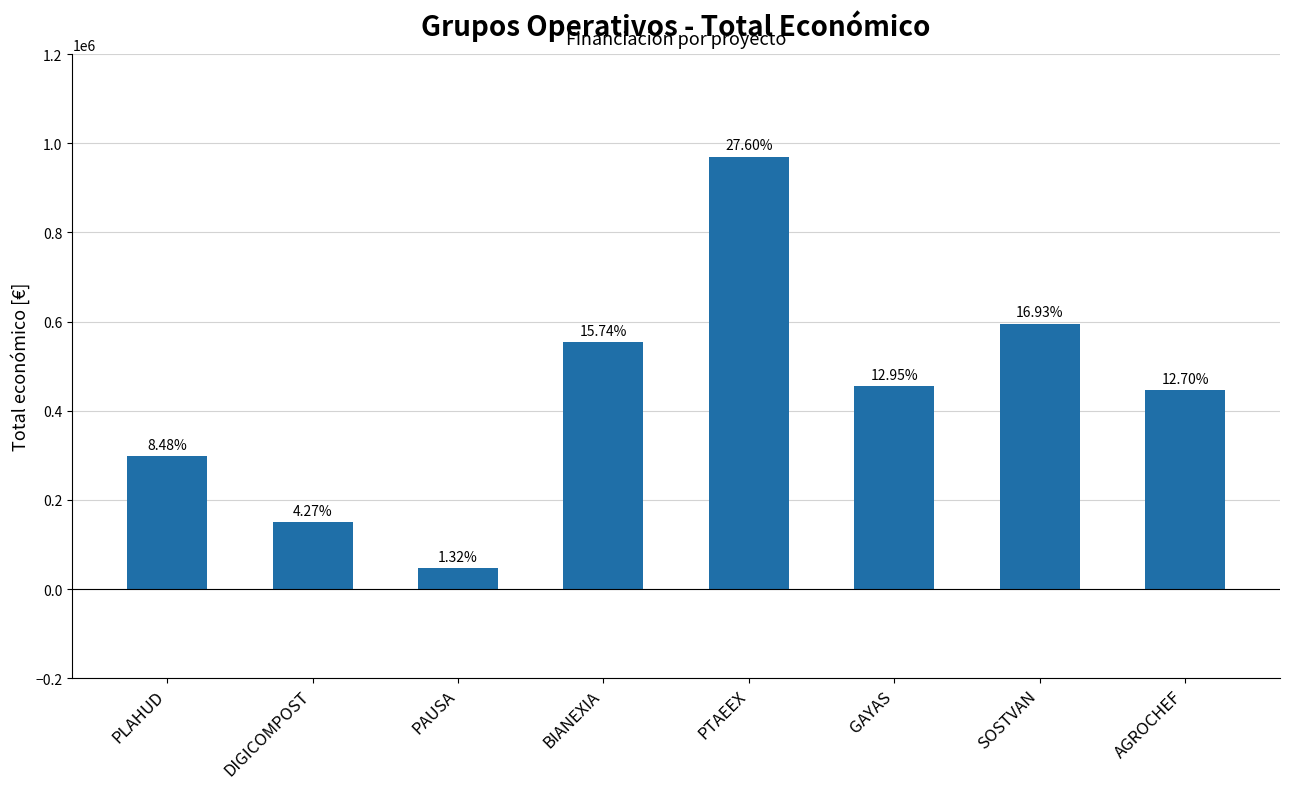

What is the smallest value displayed?

46500